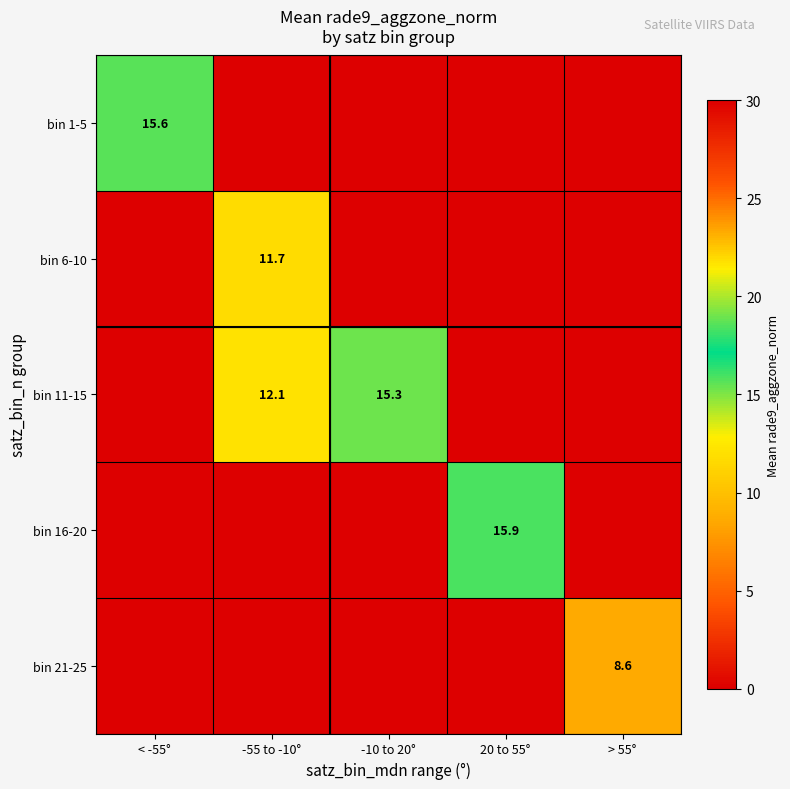

What is the greatest value displayed?

15.9